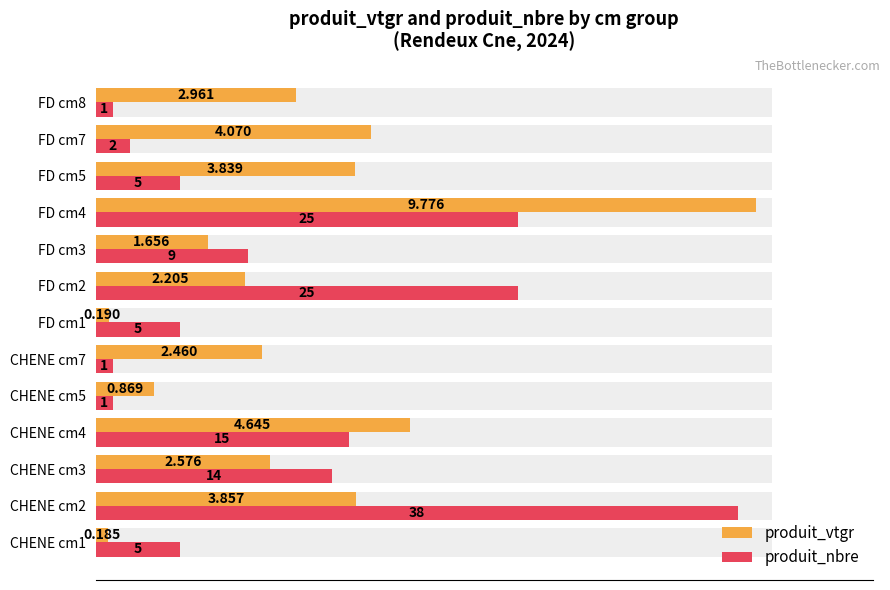

Between FD cm2 and FD cm8, which is larger?

FD cm8